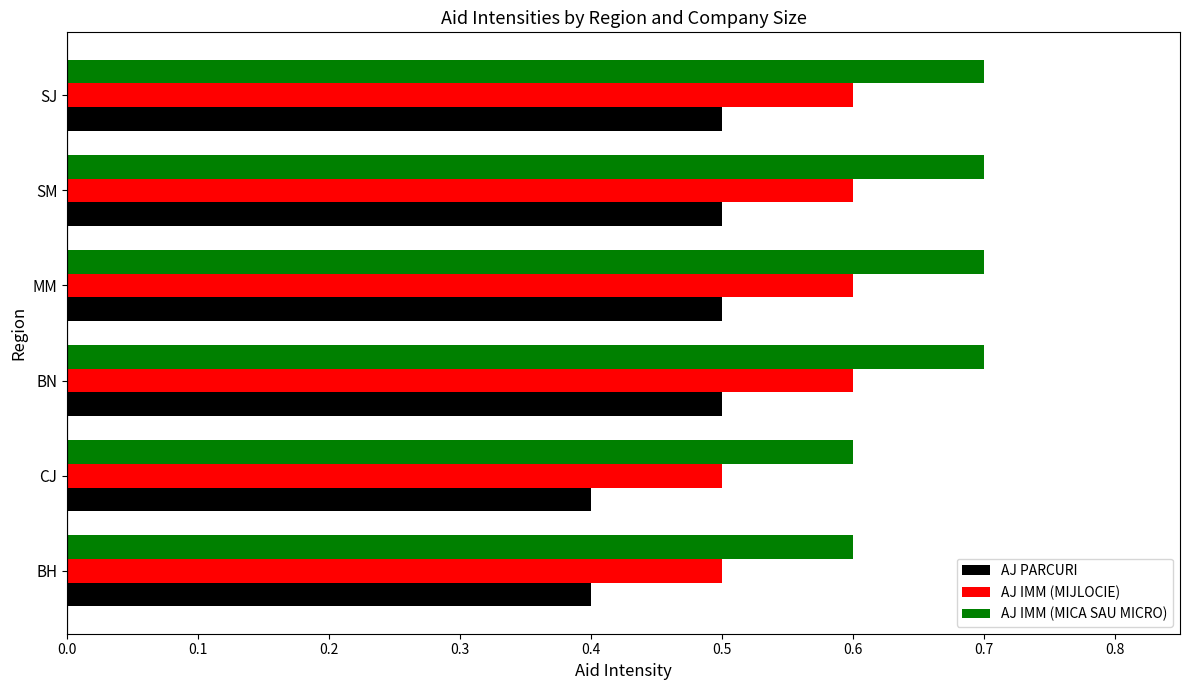

What is the difference between the maximum and minimum values in the AJ IMM (MICA SAU MICRO) series?

0.1